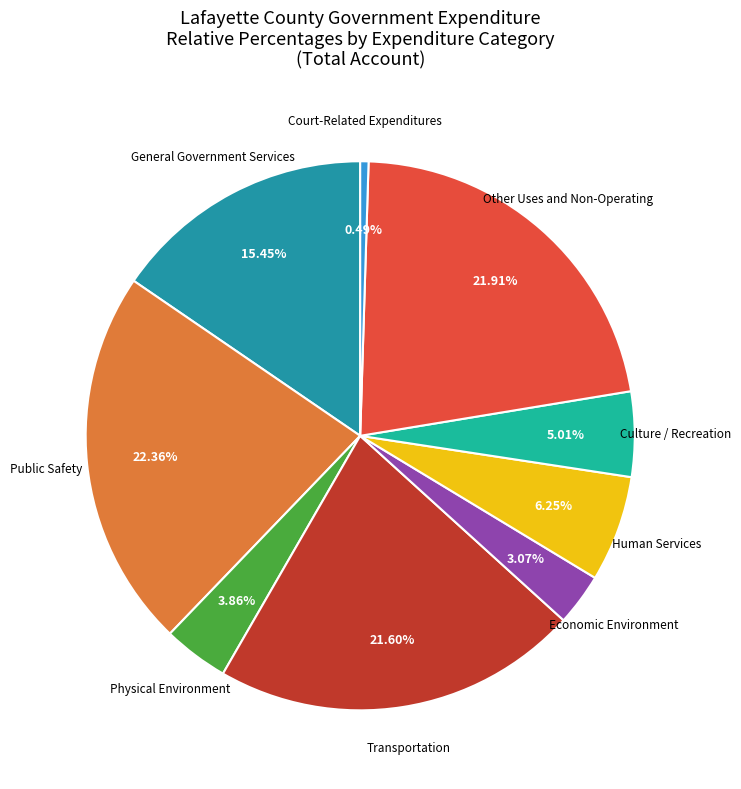

To the nearest percent, what is the difference between the largest and smallest slice percentages?

22%